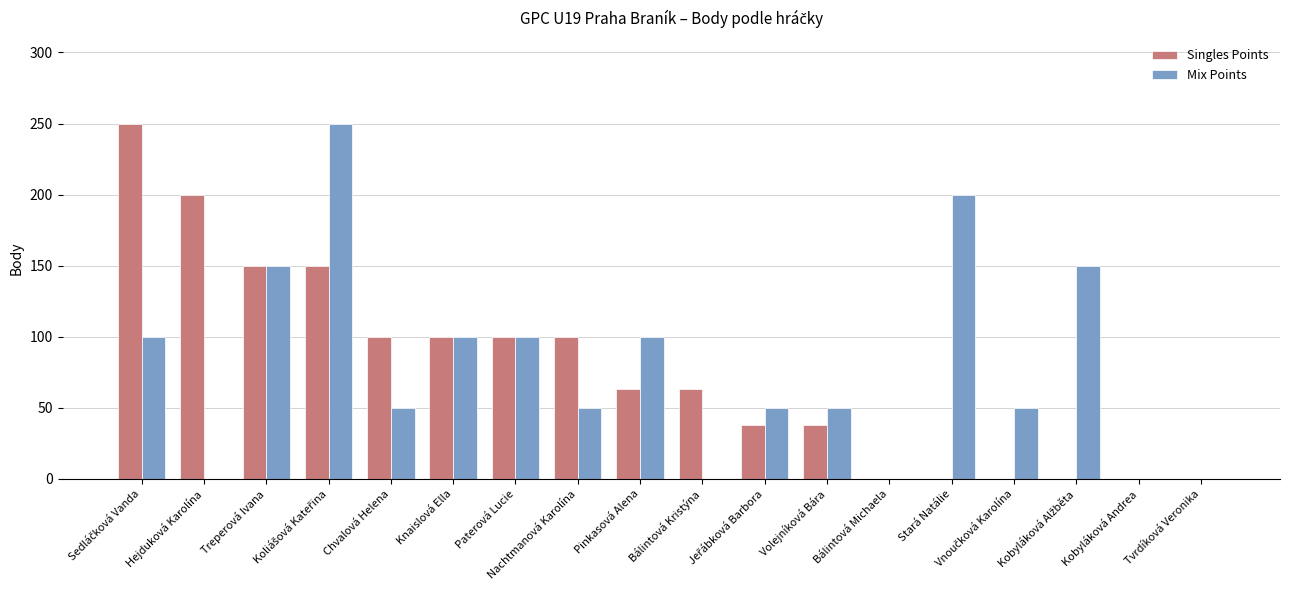

What are all the series names shown in the legend?

Singles Points, Mix Points